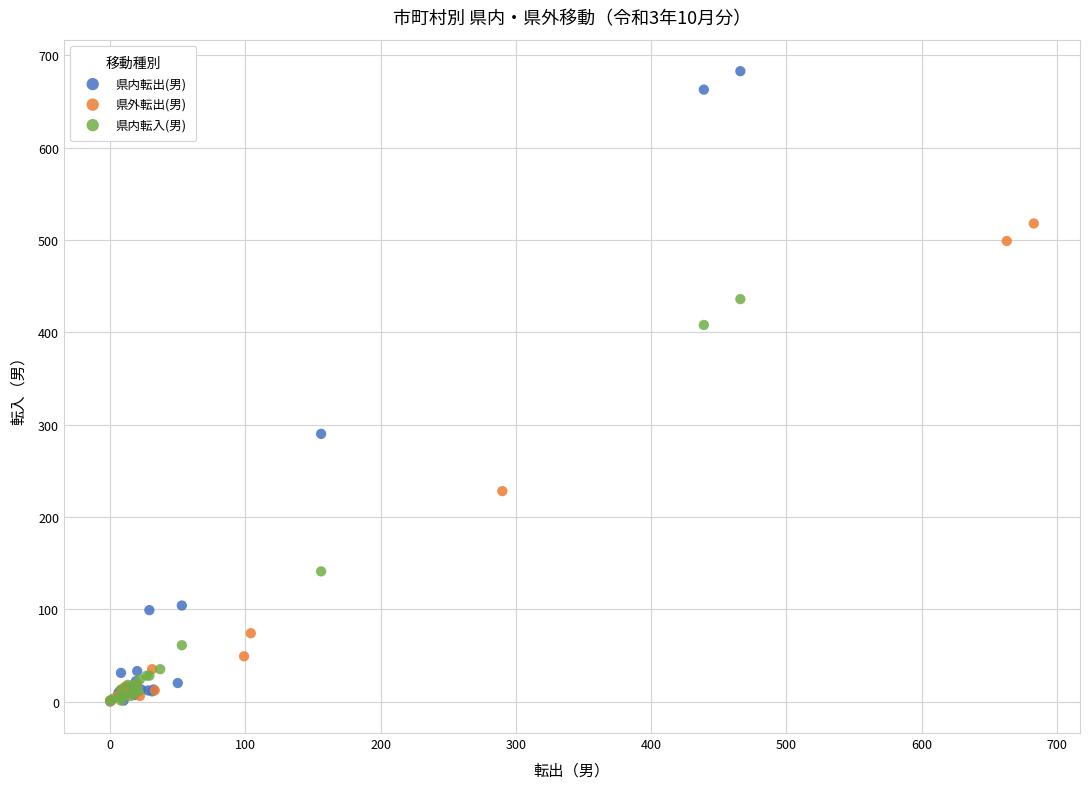

Which series has the largest Y range (max minus min)?

県内転出(男)